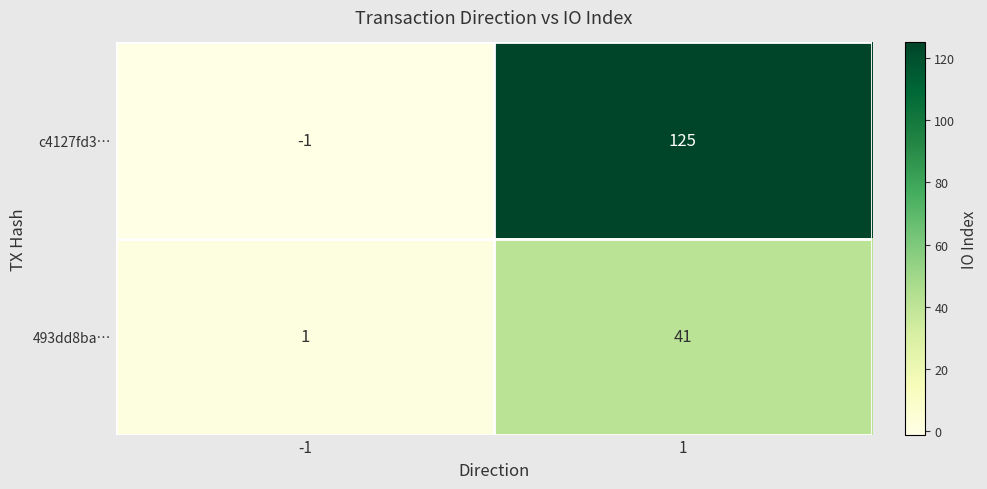

What is the maximum value shown in the chart?

125